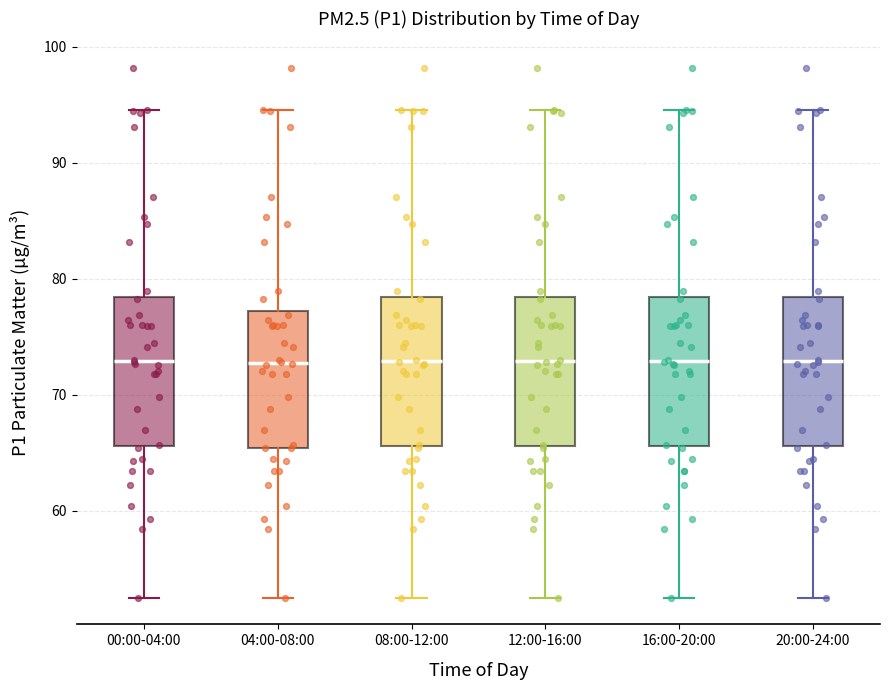

Reading left to right, read every box against the y-axis: the position of its median line, the range the box covers, and the ends of its whiskers. The values are not printed on the chart, so give them approximately, as read against the axis.

00:00-04:00: median 73, box 66 to 78, whiskers 53 to 95
04:00-08:00: median 73, box 65 to 77, whiskers 53 to 95
08:00-12:00: median 73, box 66 to 78, whiskers 53 to 95
12:00-16:00: median 73, box 66 to 78, whiskers 53 to 95
16:00-20:00: median 73, box 66 to 78, whiskers 53 to 95
20:00-24:00: median 73, box 66 to 78, whiskers 53 to 95